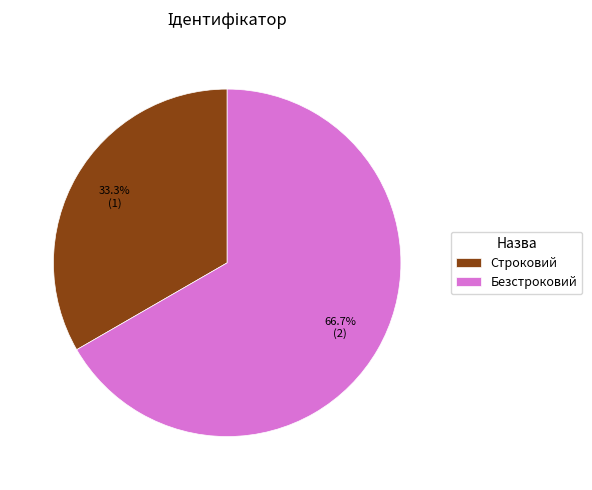

What percentage is NOT represented by Строковий?

66.7%